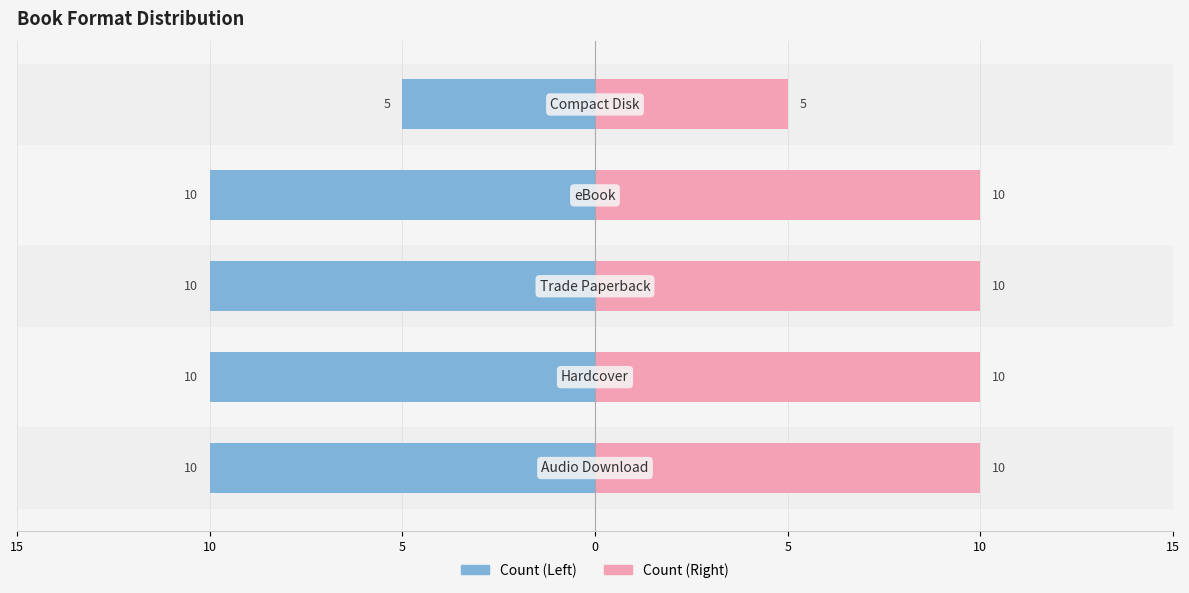

The value of Count (Left) at 10 is -13. True or false?

False